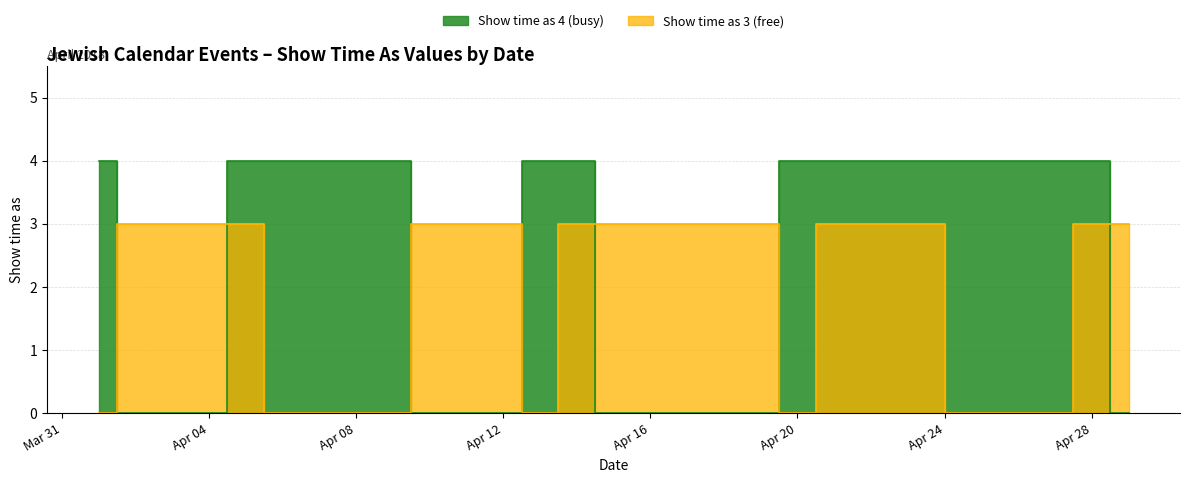

What is the average value of the Show time as 3 (free) series?

2